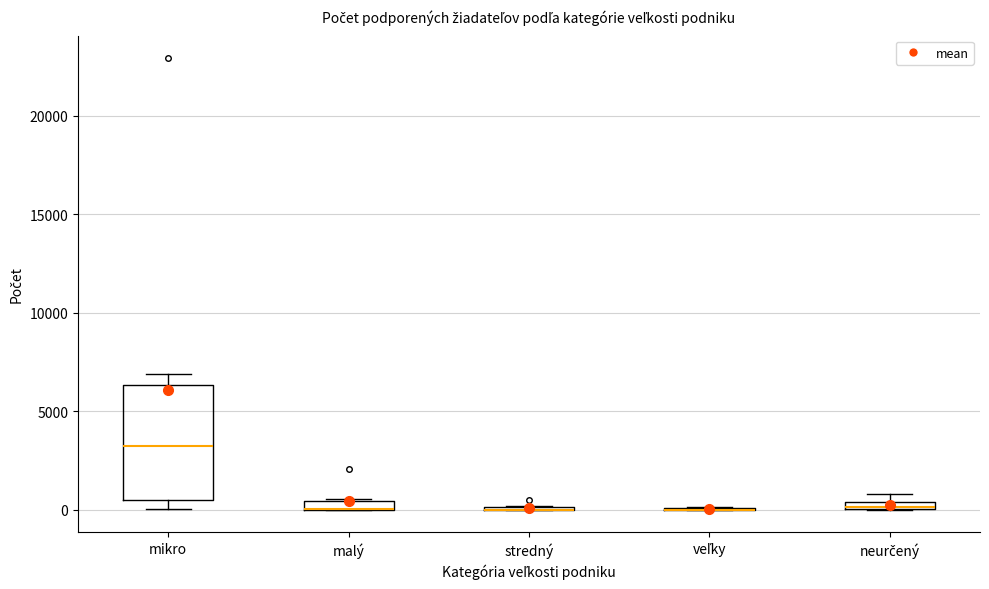

Where is the lower edge of the box for malý on the y-axis? The values are not printed on the chart, so give them approximately, as read against the axis.

0